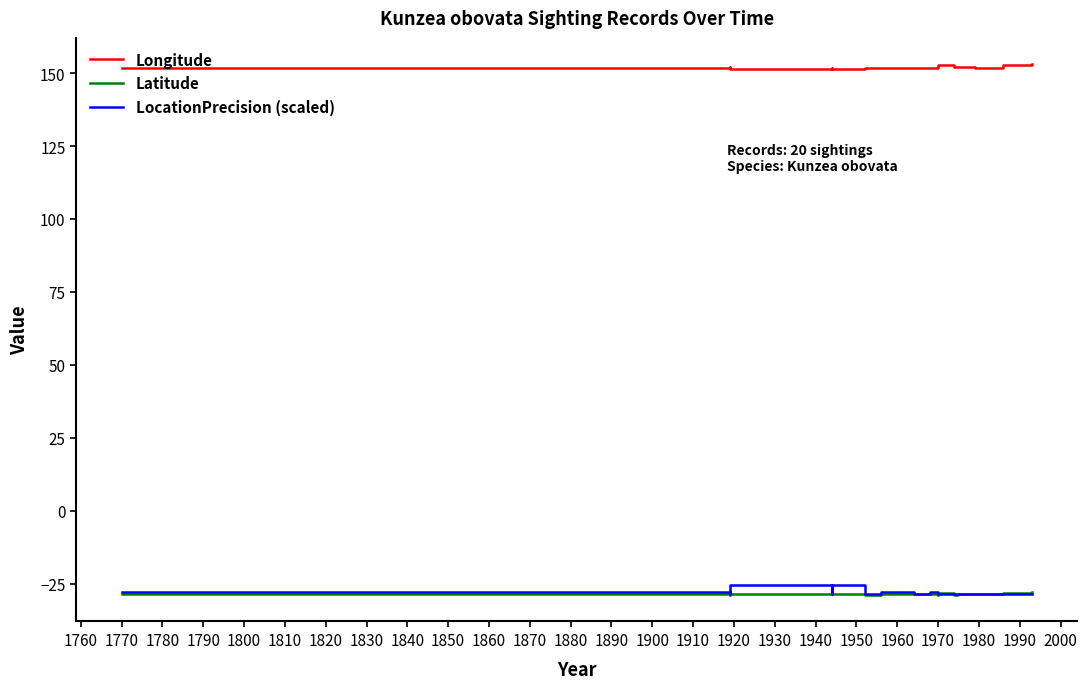

The LocationPrecision (scaled) series shows -8.7 at 1830. True or false?

False